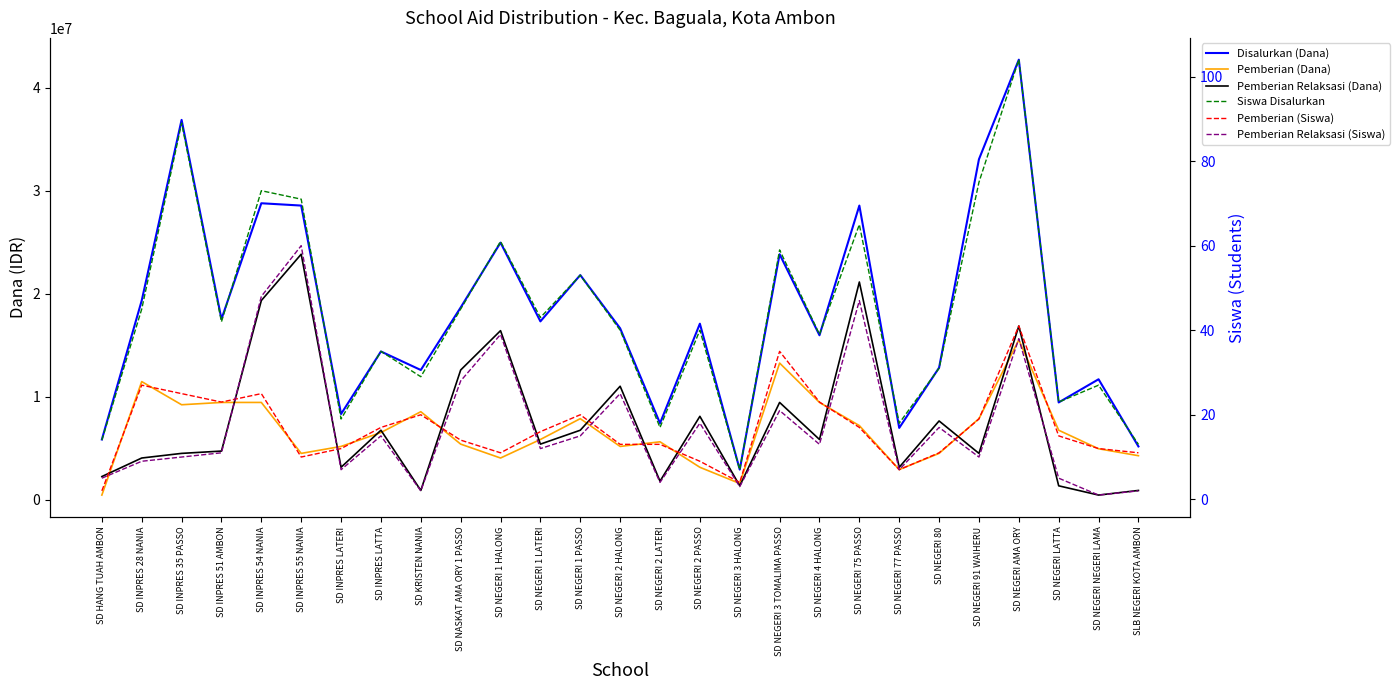

What is the minimum value for Pemberian (Siswa)?

2